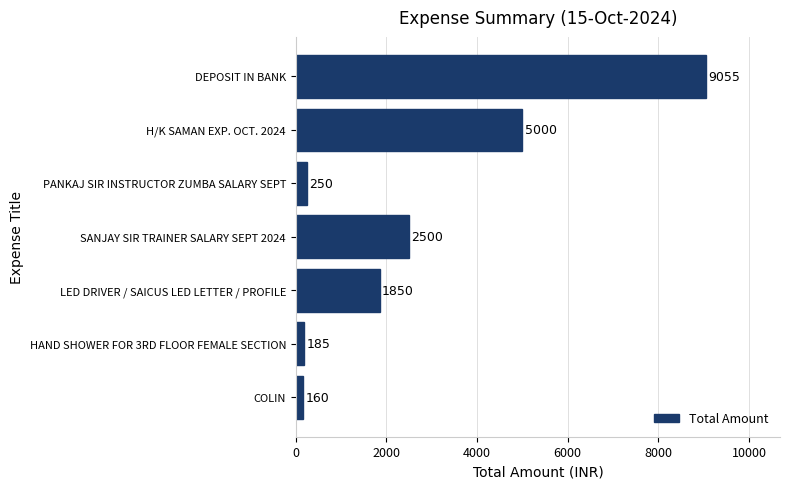

What is the average value?

2714